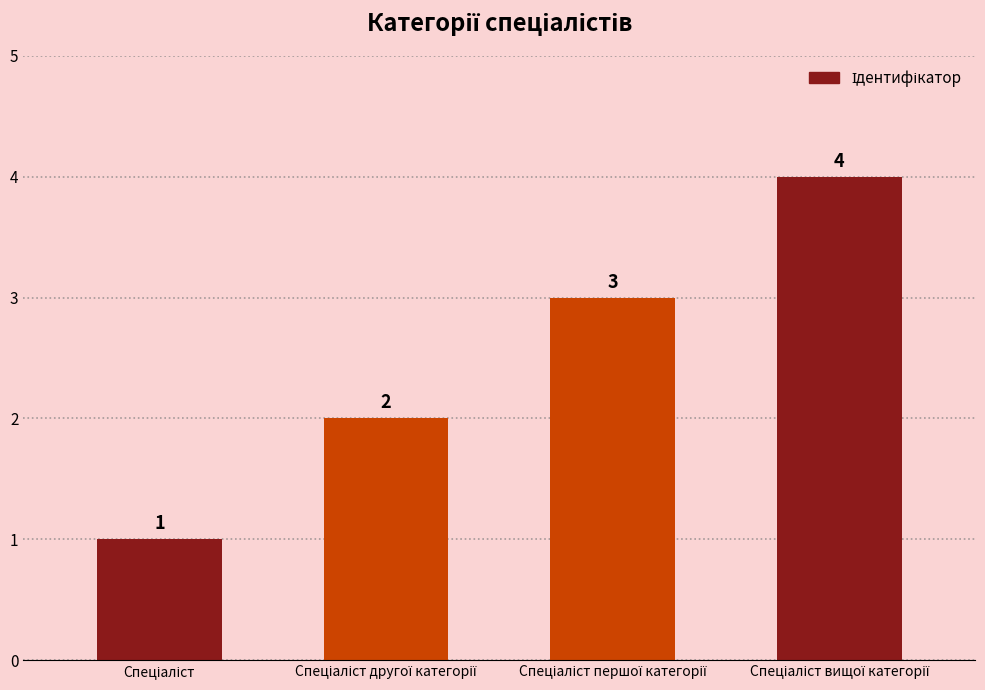

Reading left to right, what are all the values shown in this chart?

1	2	3	4